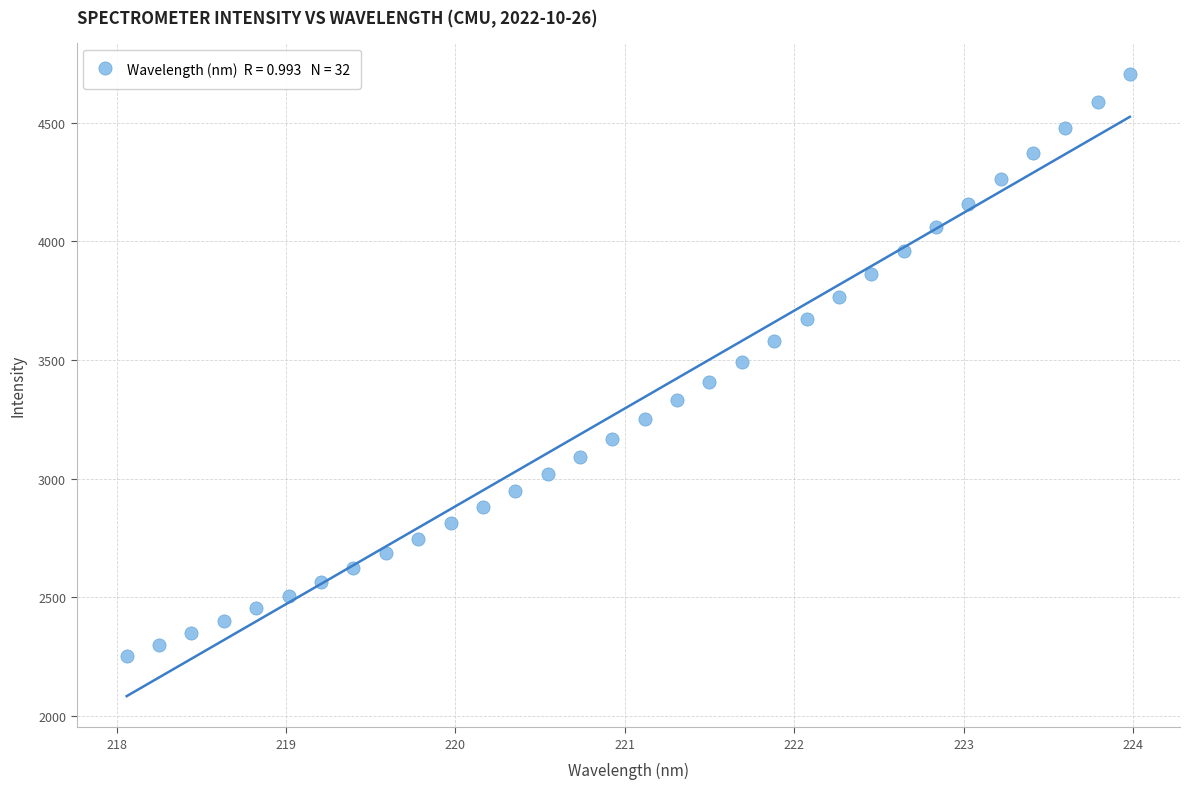

What is the range of Y values (max minus min)?

2453.2